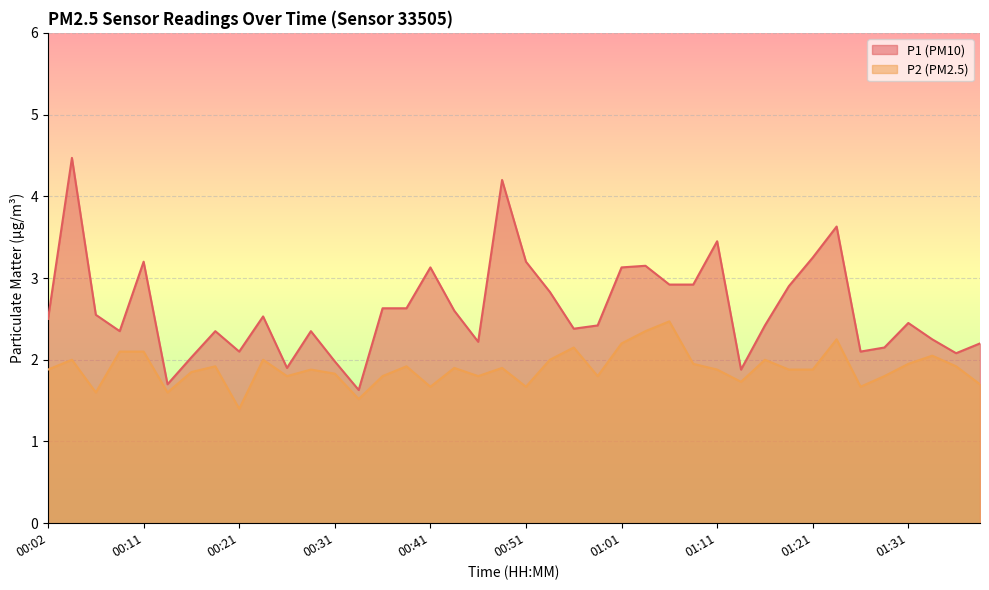

What are all the series names shown in the legend?

P1, P2